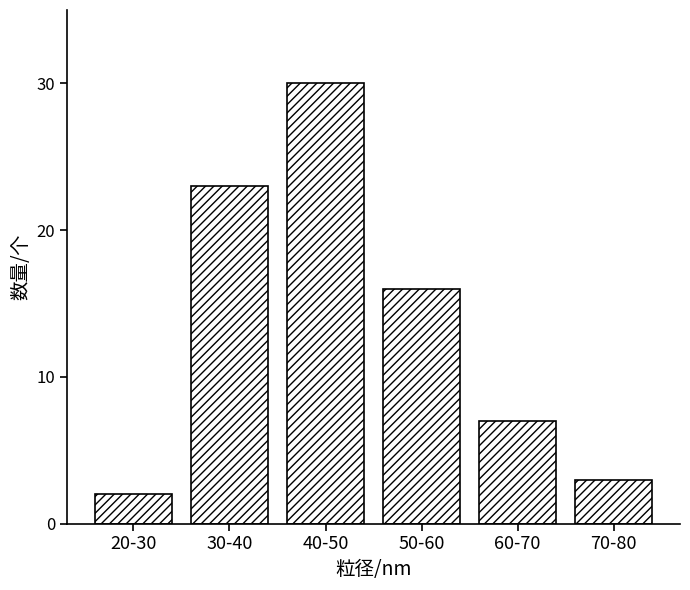

Reading right to left, transcribe all the data shown in this chart.

70-80=3	60-70=7	50-60=16	40-50=30	30-40=23	20-30=2